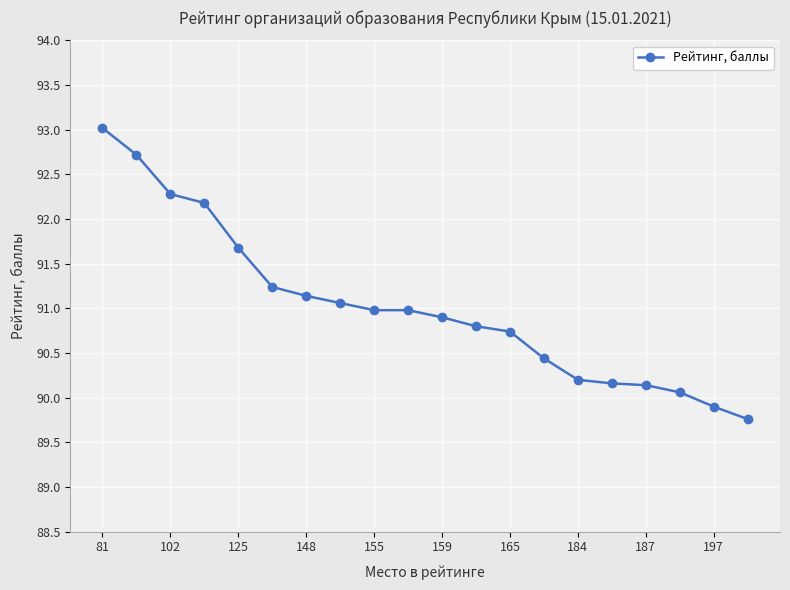

What is the smallest value displayed?

89.8